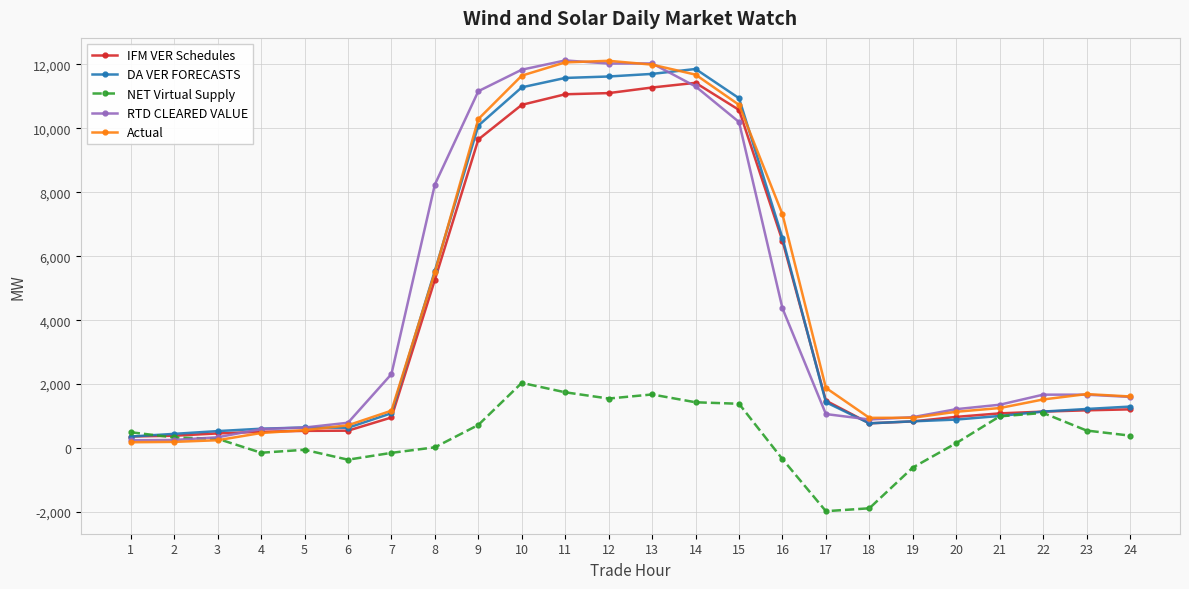

Which series ends up on top after the final intersection of Actual and IFM VER Schedules?

Actual